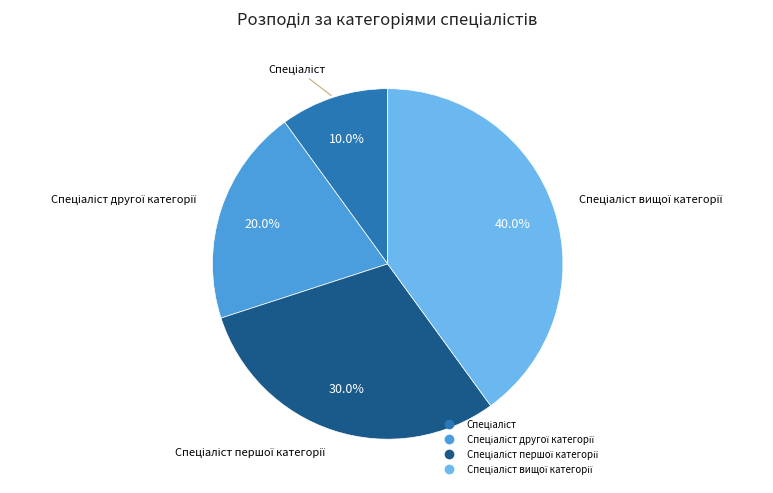

Count the number of slices in the pie.

4